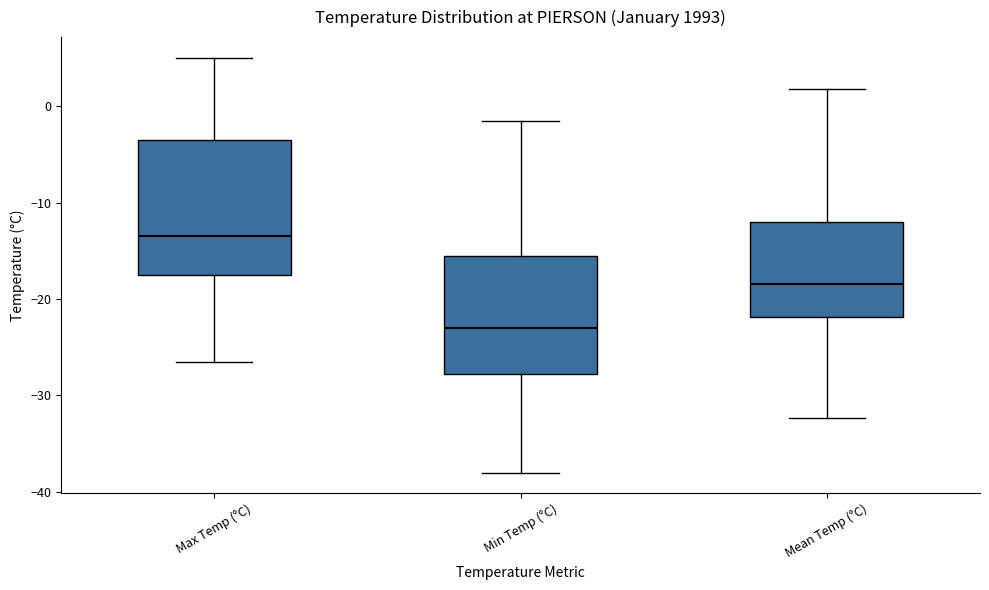

Which box is the tallest, from its lower edge to its upper edge?

Max Temp (°C)